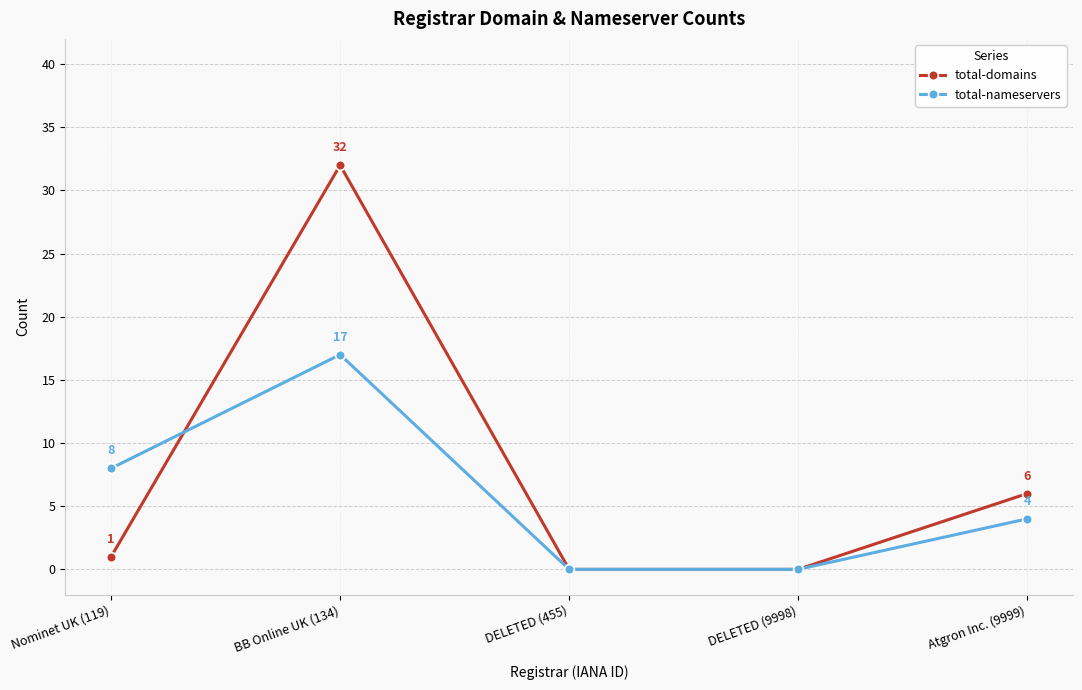

At how many categories does at least one series exceed 2?

3